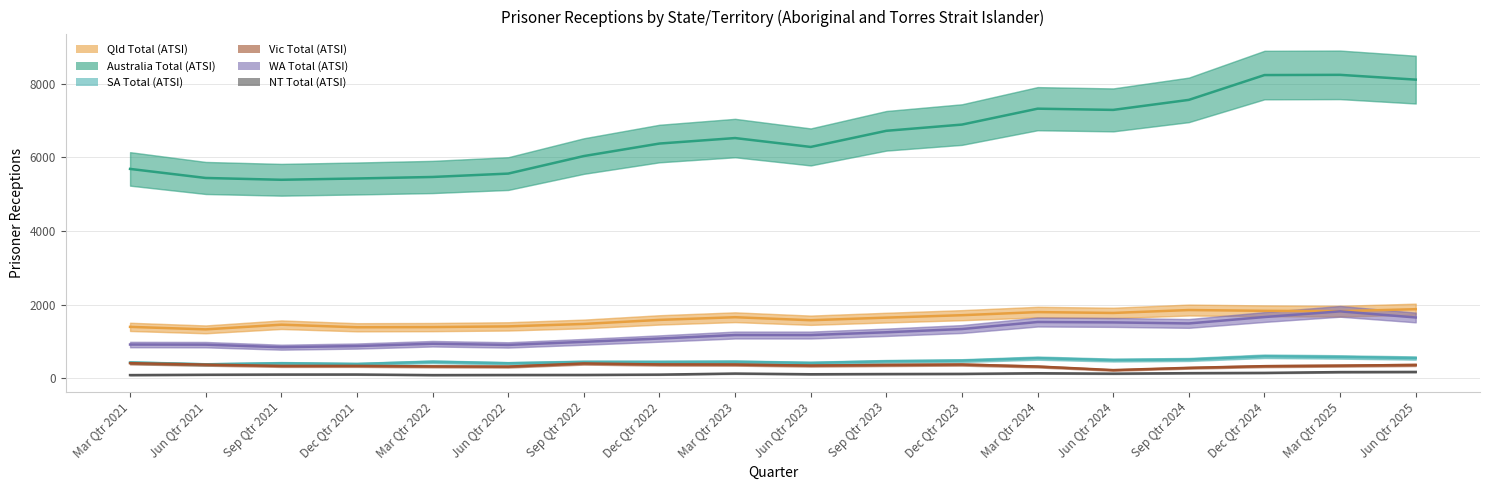

How many lines are shown in the chart?

6